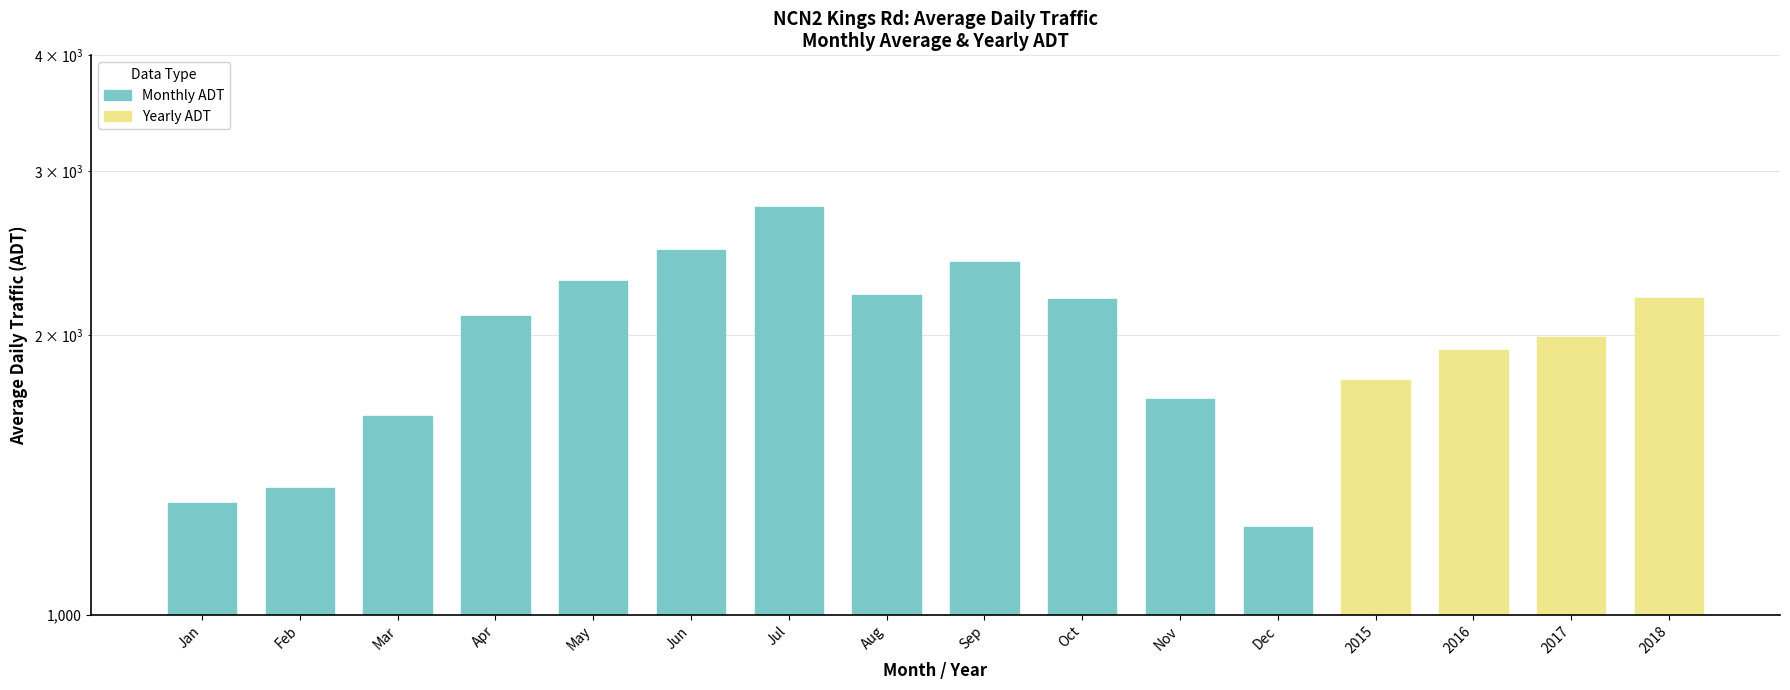

At which category does the chart reach its minimum across all series?

Dec